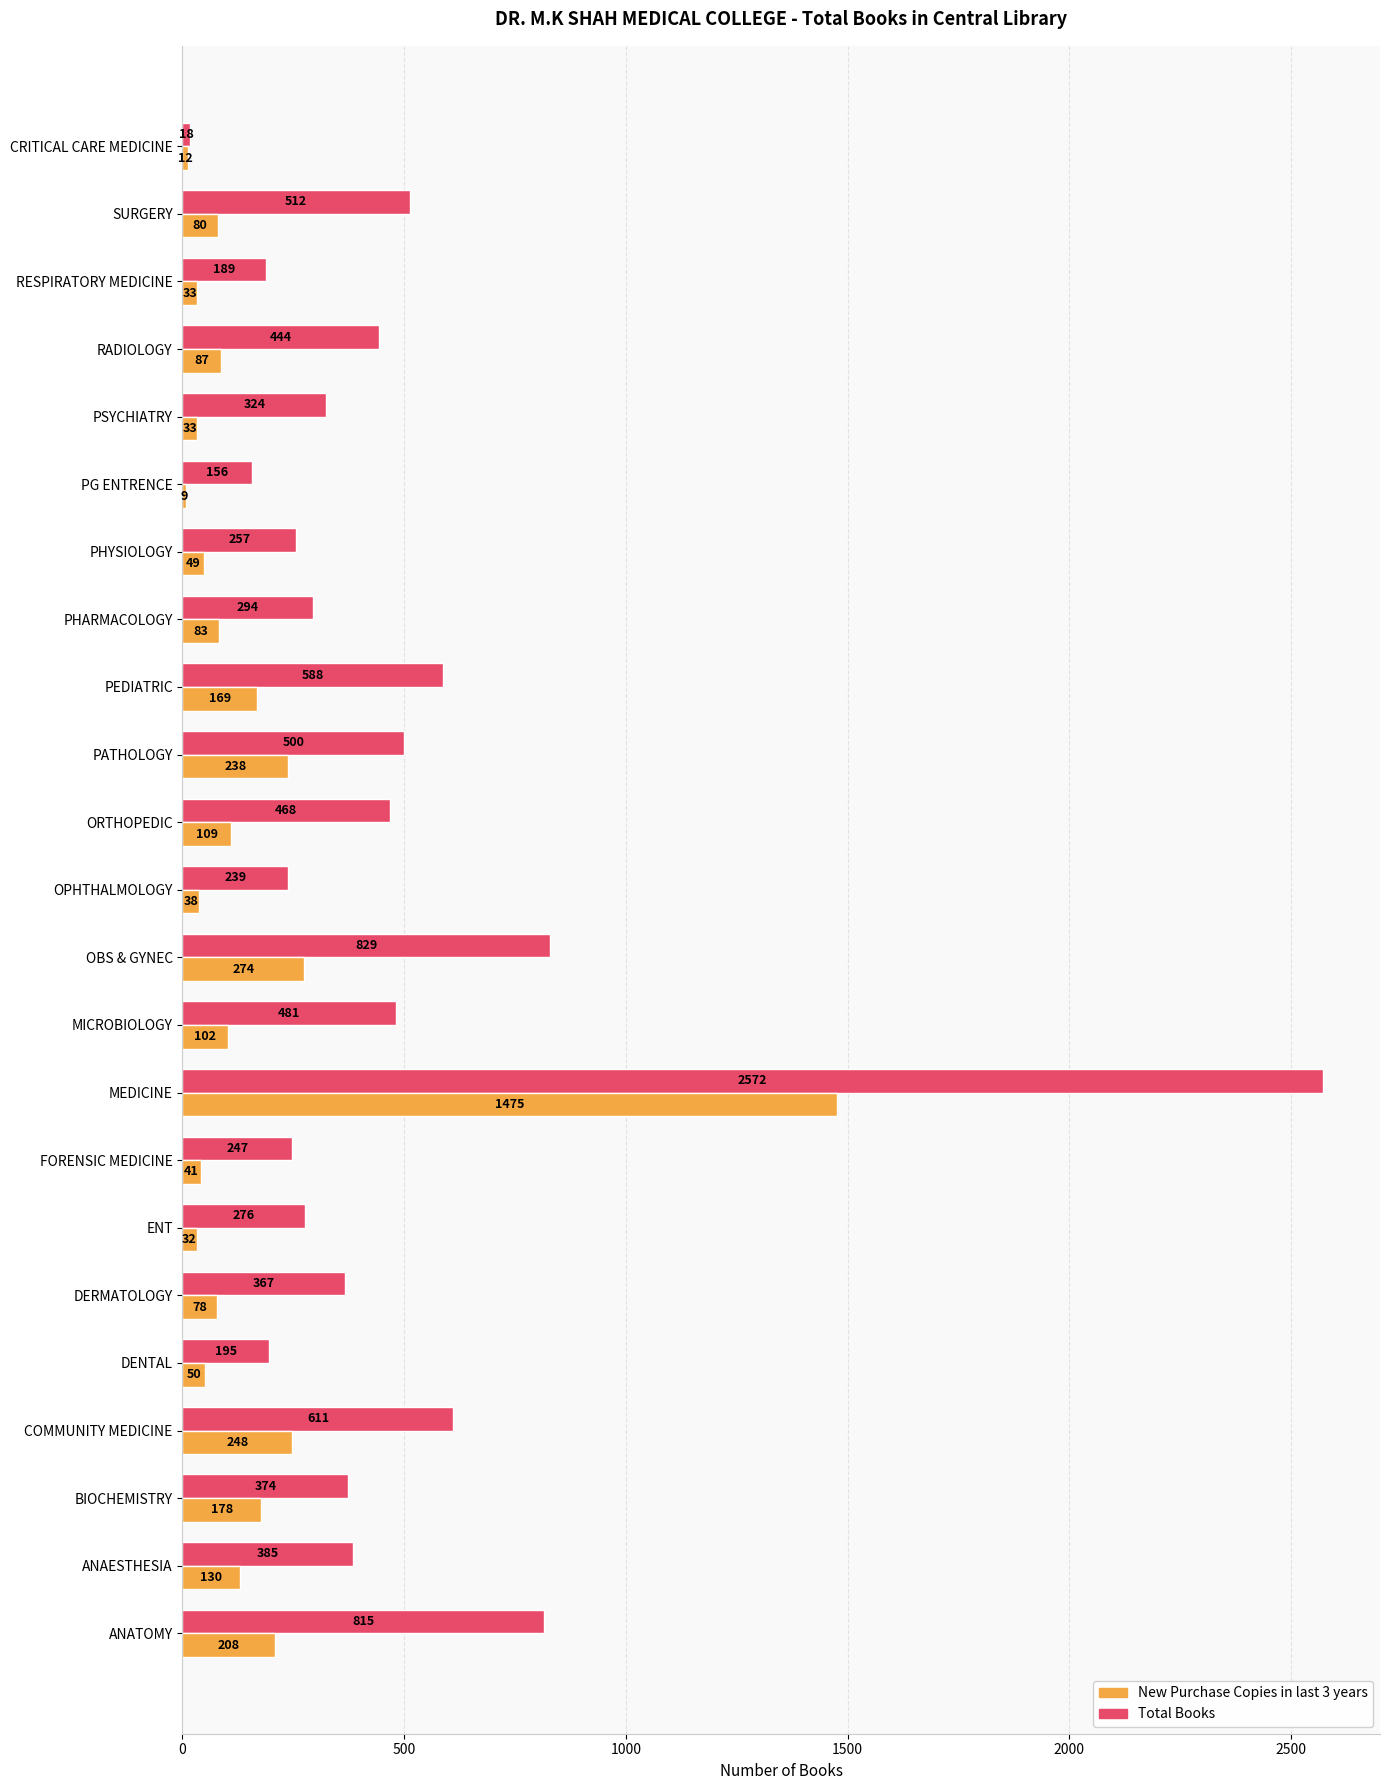

At which label is Total Books closest to 1295?

OBS & GYNEC